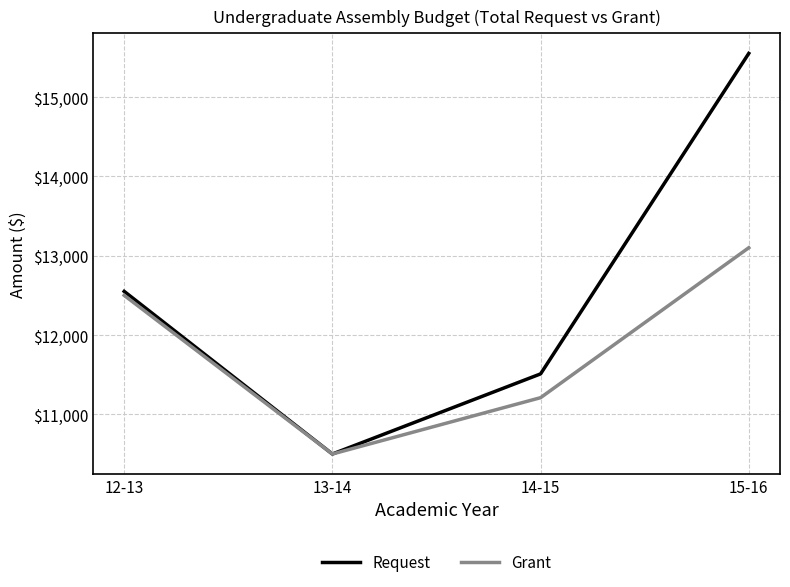

The value of Request at 14-15 is 7625. True or false?

False